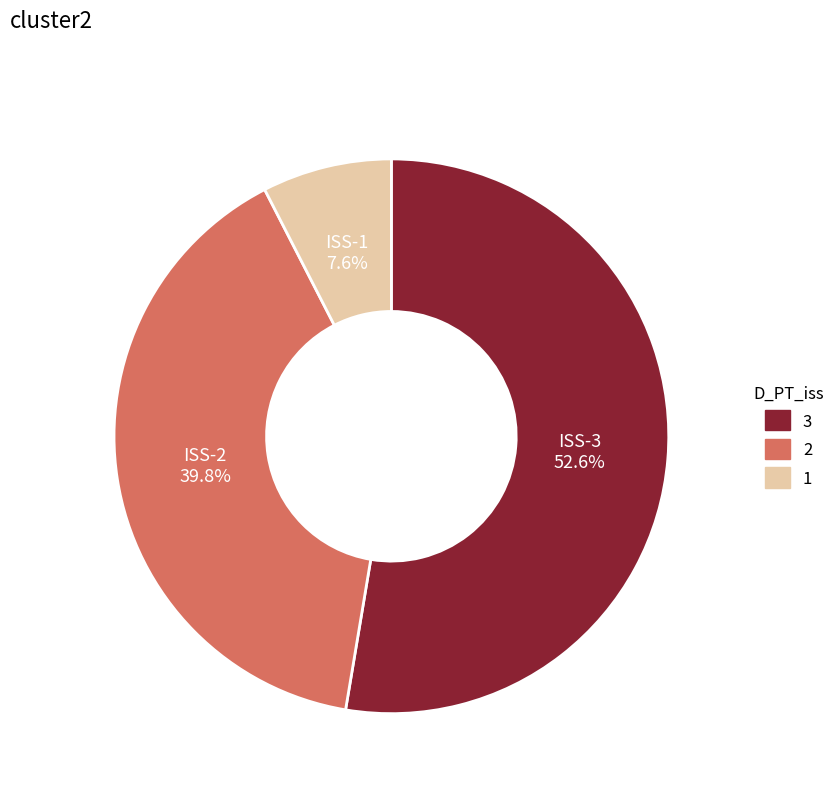

Between ISS-3 and ISS-2, which is larger?

ISS-3